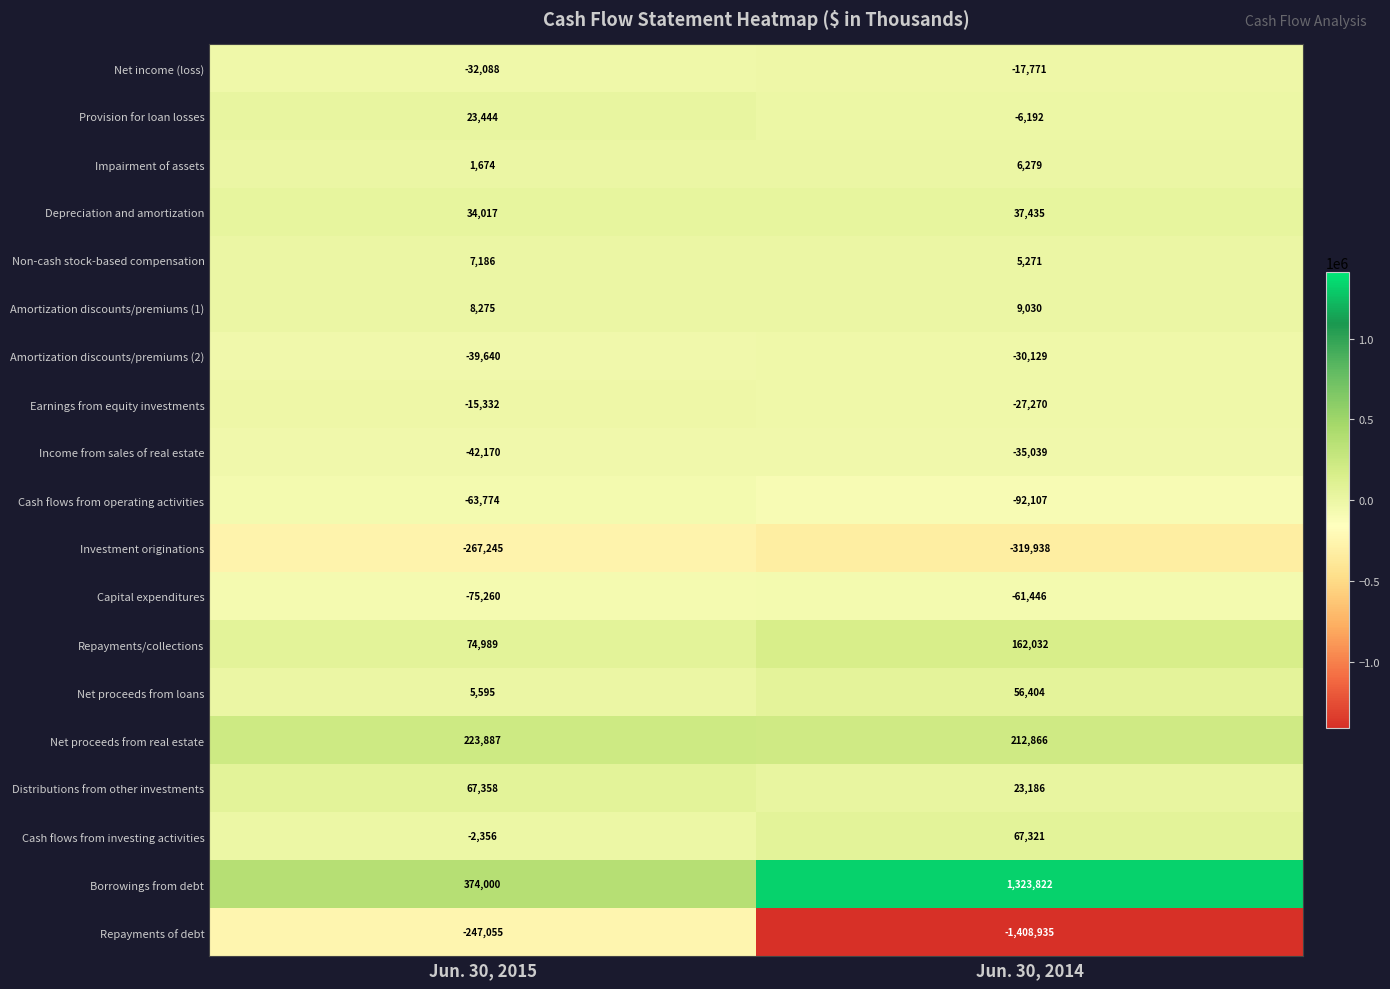

Is the value of Investment originations at Jun. 30, 2014 greater than the value of Net proceeds from real estate at Jun. 30, 2014?

No